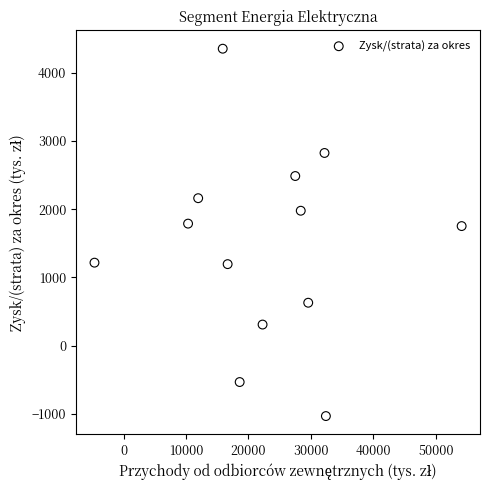

What is the range of X values (max minus min)?

58795.0